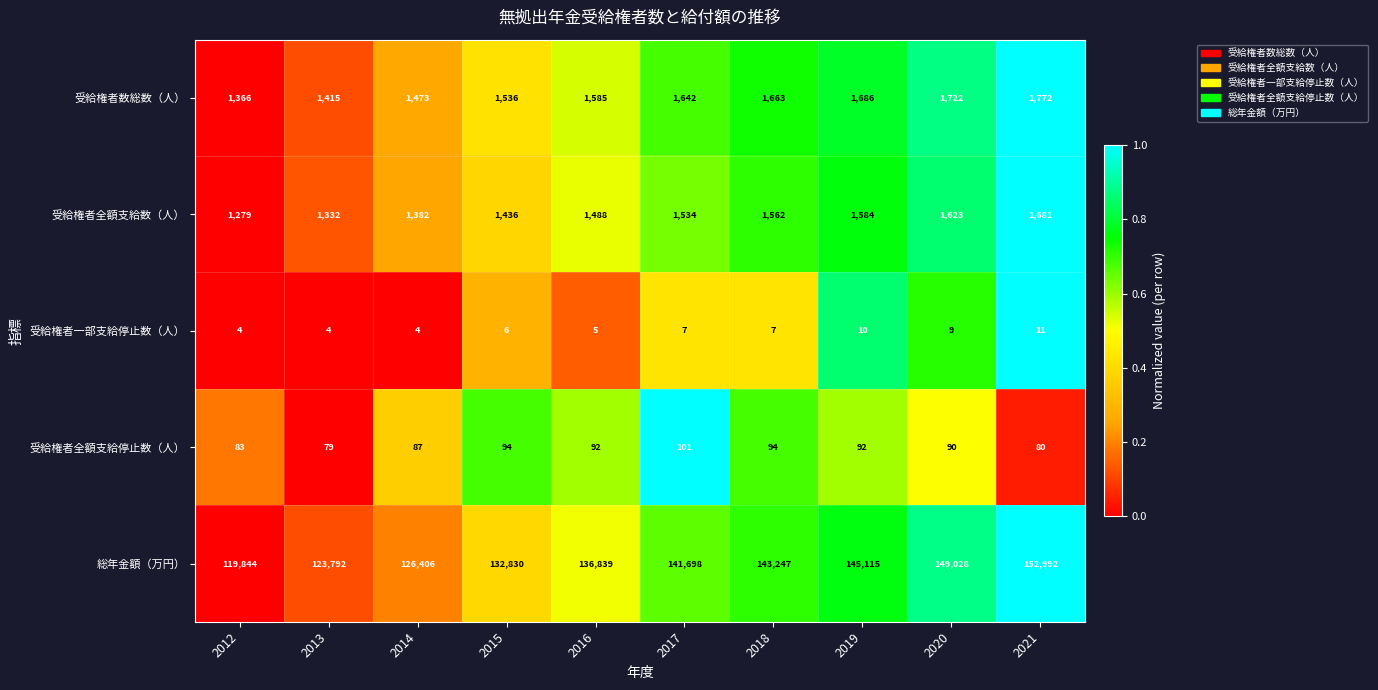

At which category is the sum across all series the highest?

2021